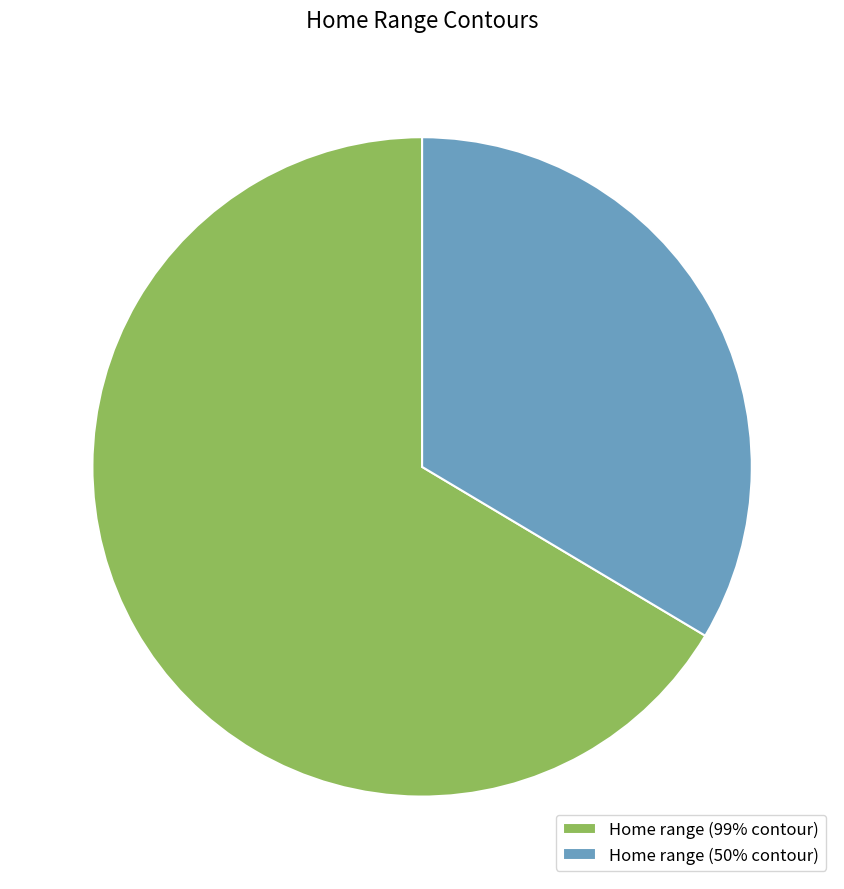

What is the smallest slice in the pie chart?

Home range (50% contour)